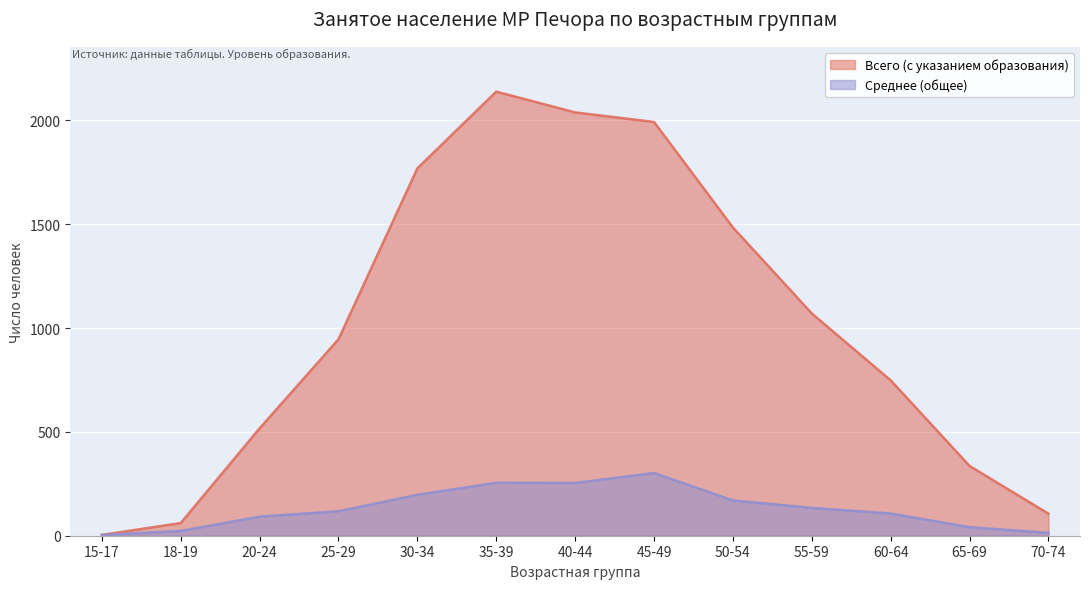

How many data points in Всего (с указанием образования) are less than 946?

6